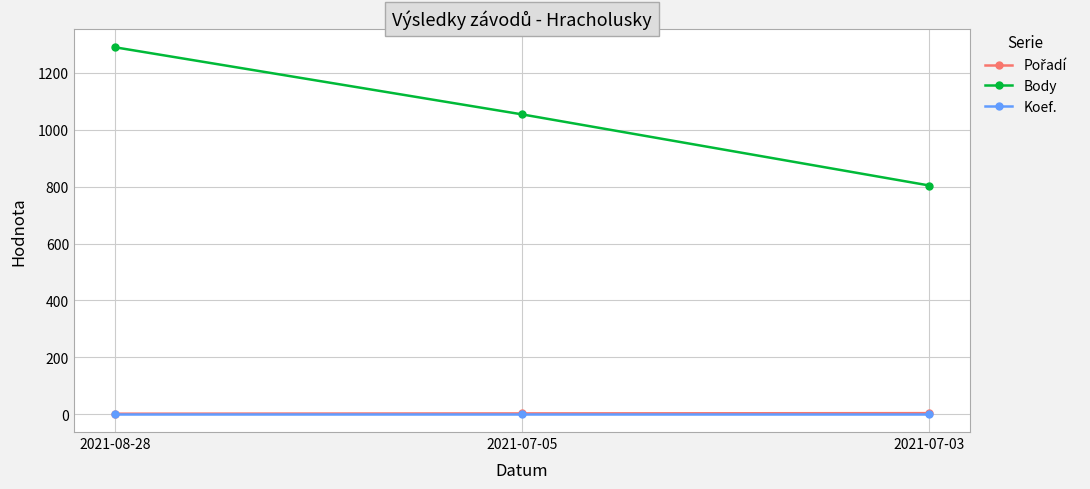

How many data points in Body are less than 1054?

1